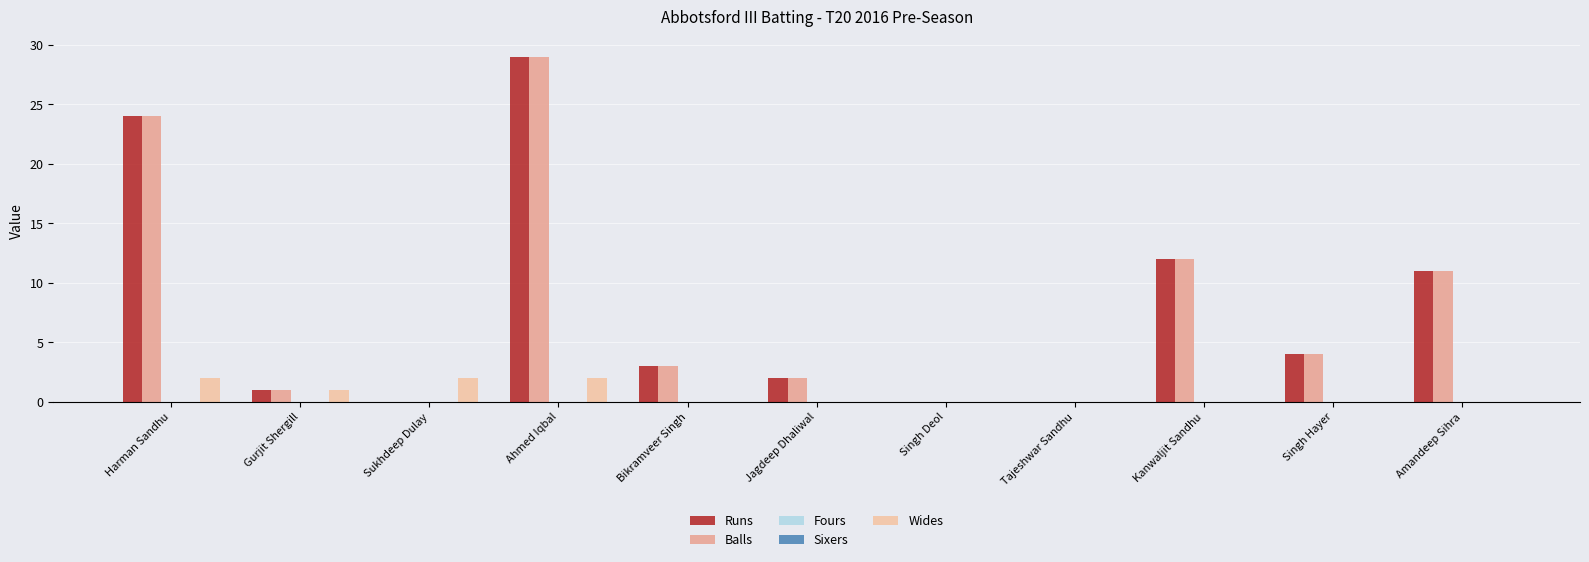

How many distinct data groups are displayed?

5